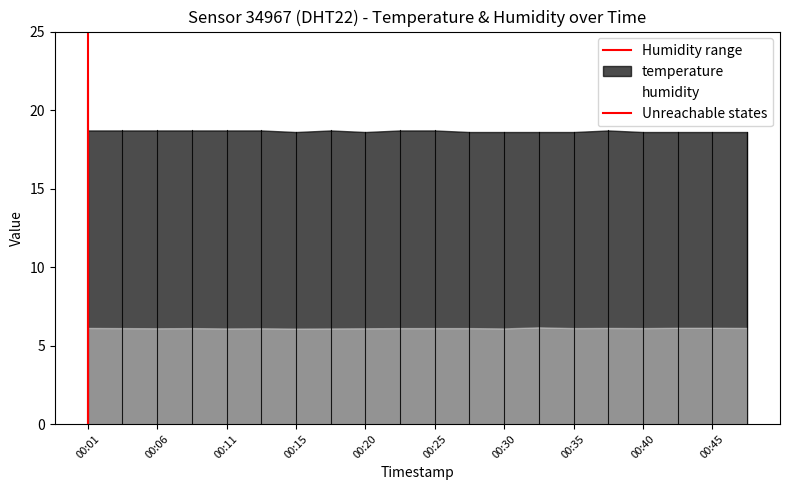

What is the average value of the Humidity range series?

0.4